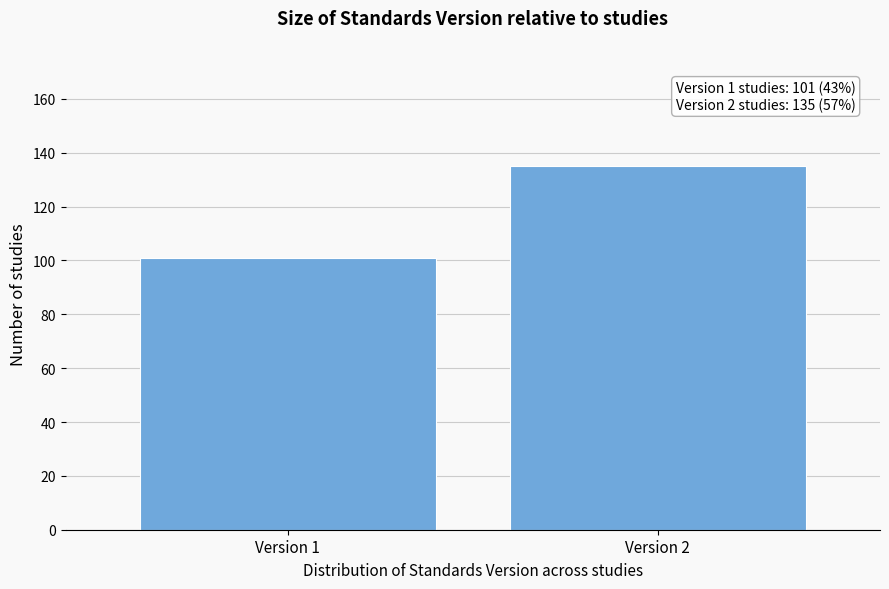

Reading right to left, transcribe all the data shown in this chart.

Version 2=135	Version 1=101